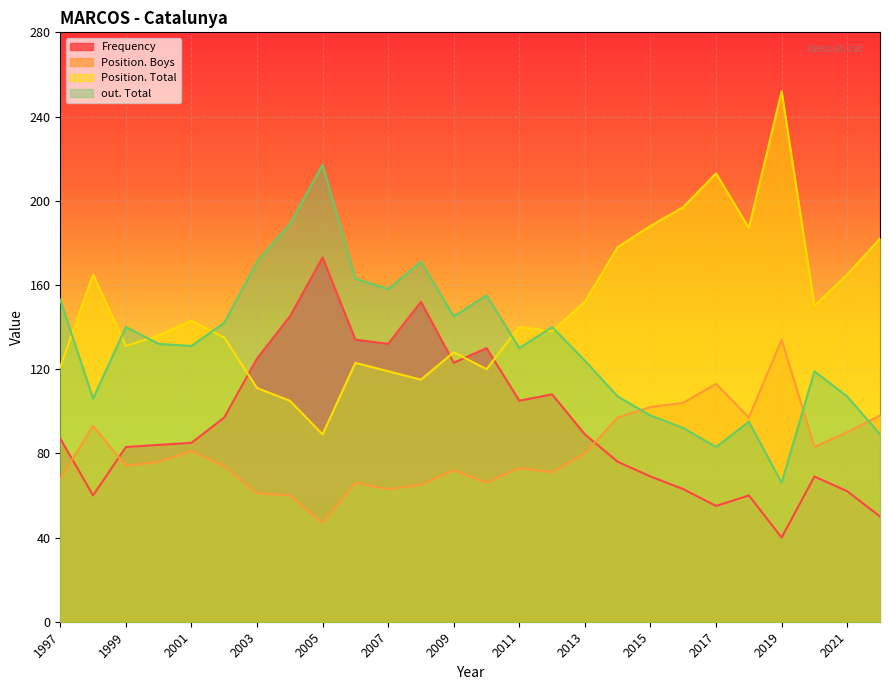

True or false: Position. Boys and Position. Total cross at least once.

False